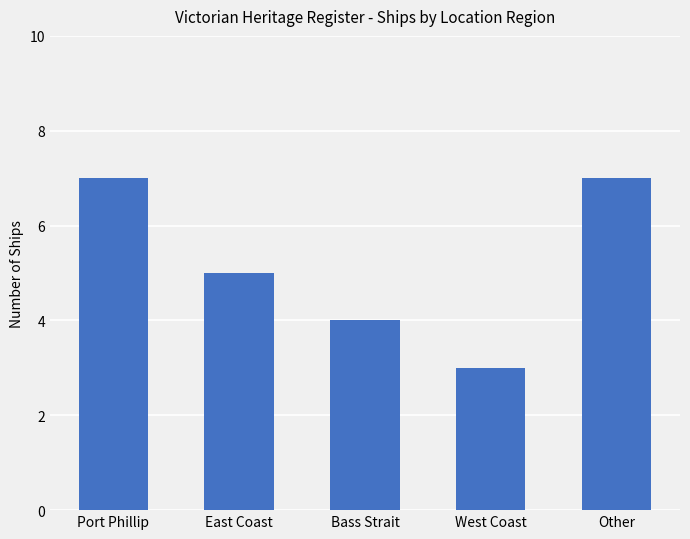

Between West Coast and Other, which is larger?

Other